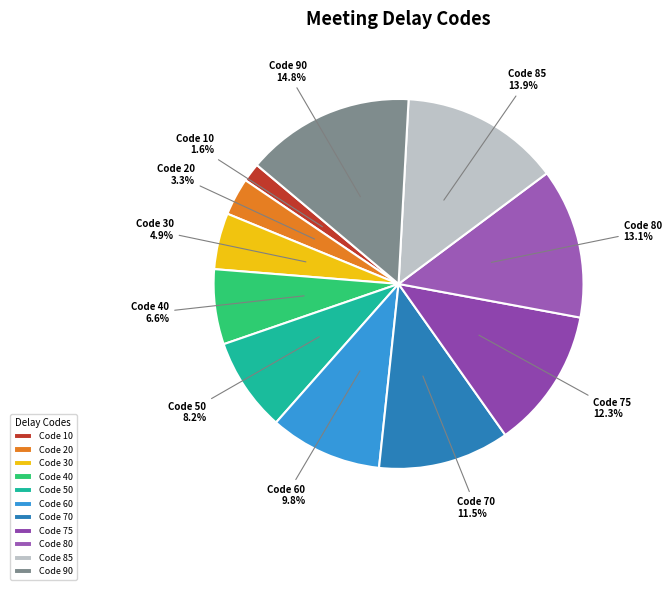

What is the smallest slice in the pie chart?

Code 10